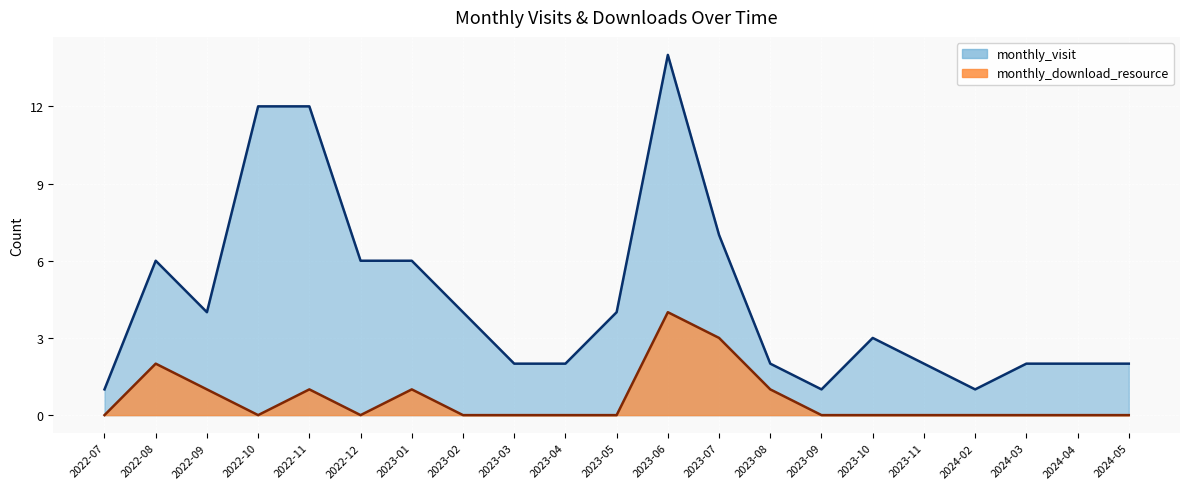

Is the value of monthly_download_resource at 2024-03 greater than the value of monthly_visit at 2023-01?

No